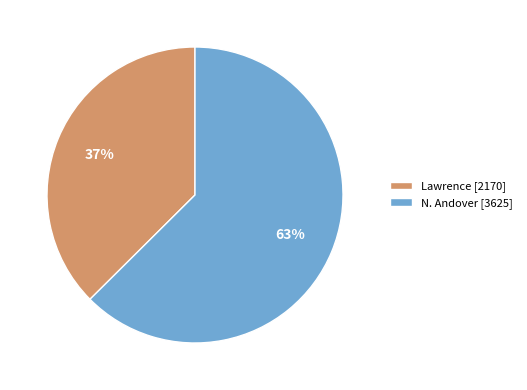

To the nearest percent, what is the average slice percentage?

50%